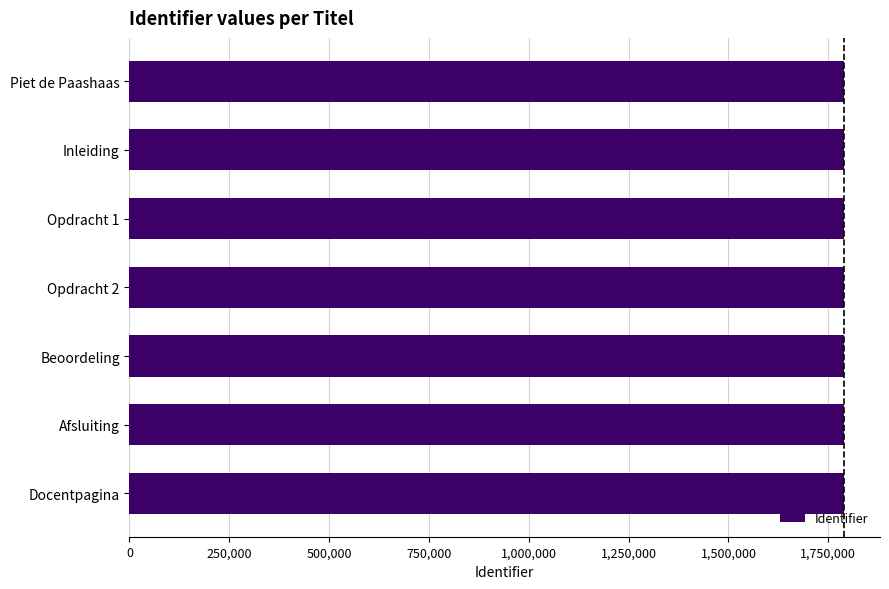

Count the values in the range 1790031 to 1790042.

5